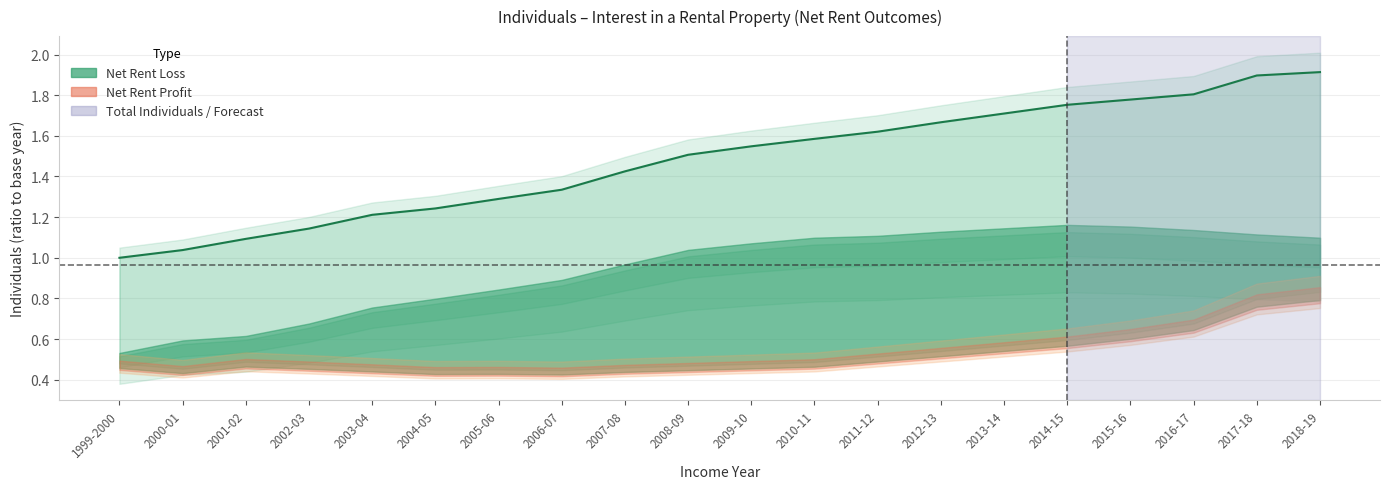

What is the label of the 7th point from the left?

2005-06